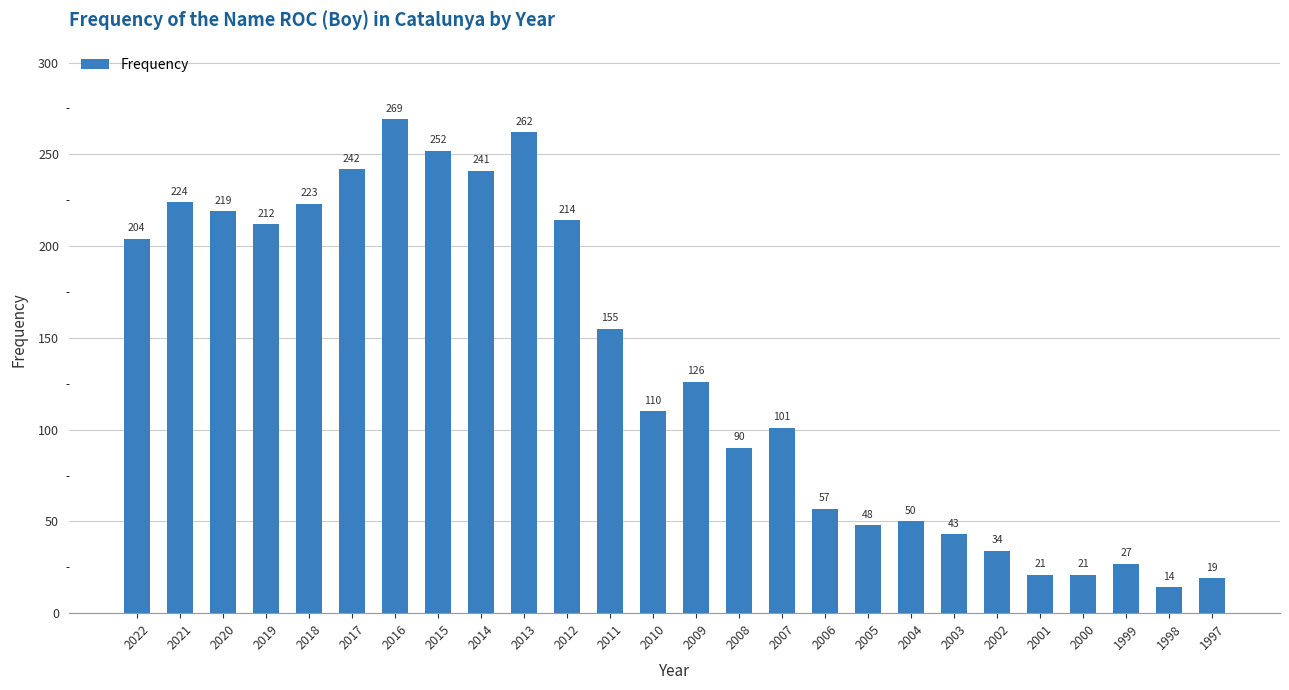

What is the sum of all values?

3478